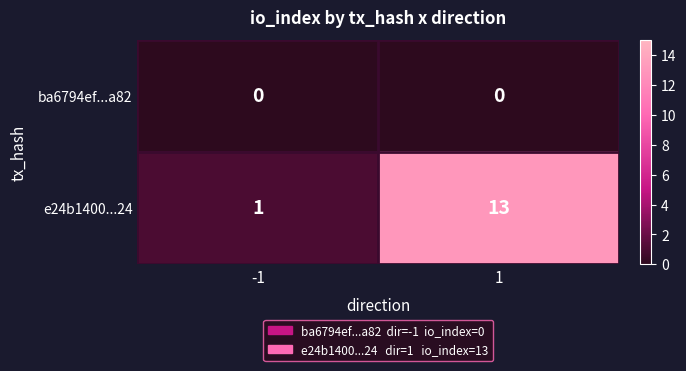

Which series has the largest range (max minus min)?

e24b1400...24